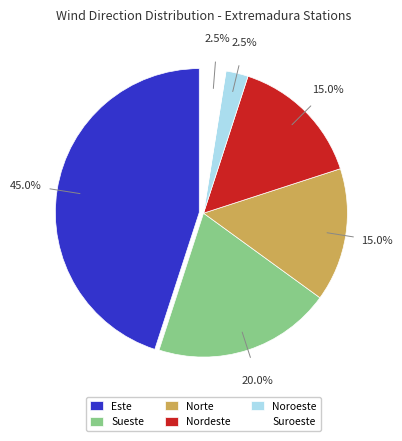

How many segments does this pie chart have?

6